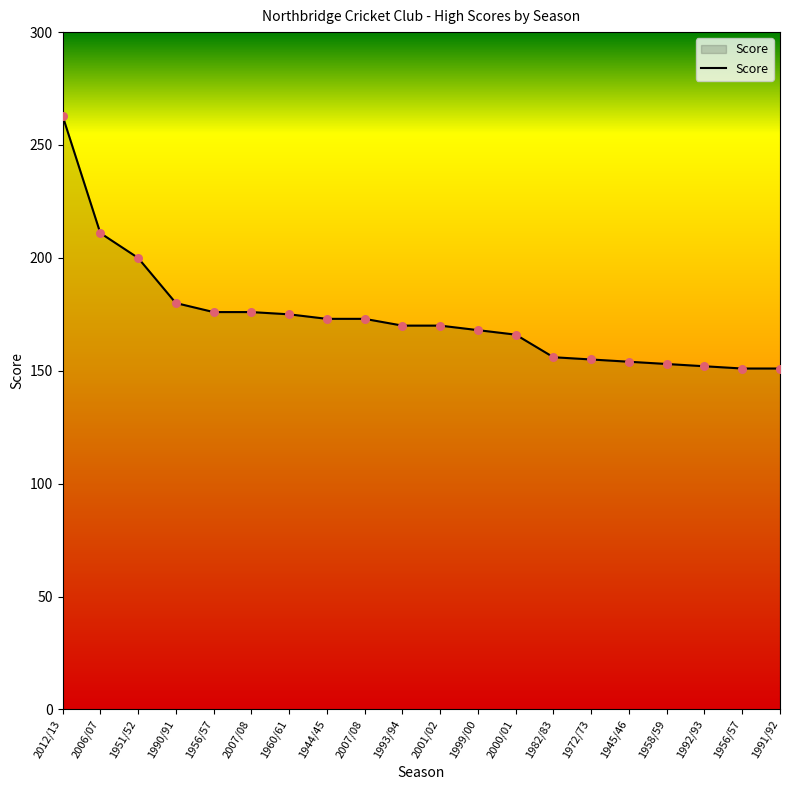

What is the change in value from 2012/13 to 1982/83?

-107